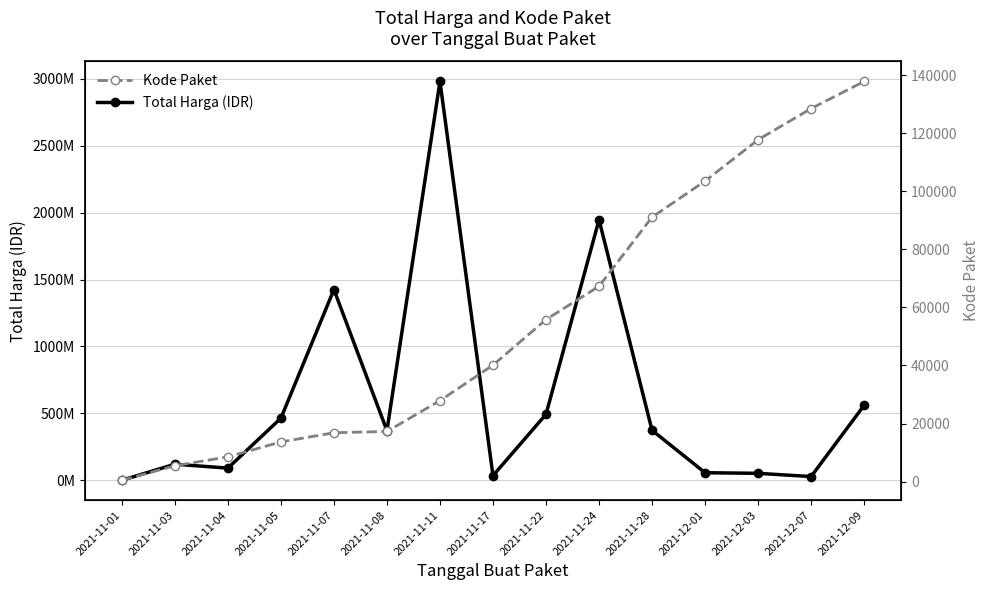

What is the sum of the Total Harga (IDR) values at 2021-11-08 and 2021-11-01?

370548587.5